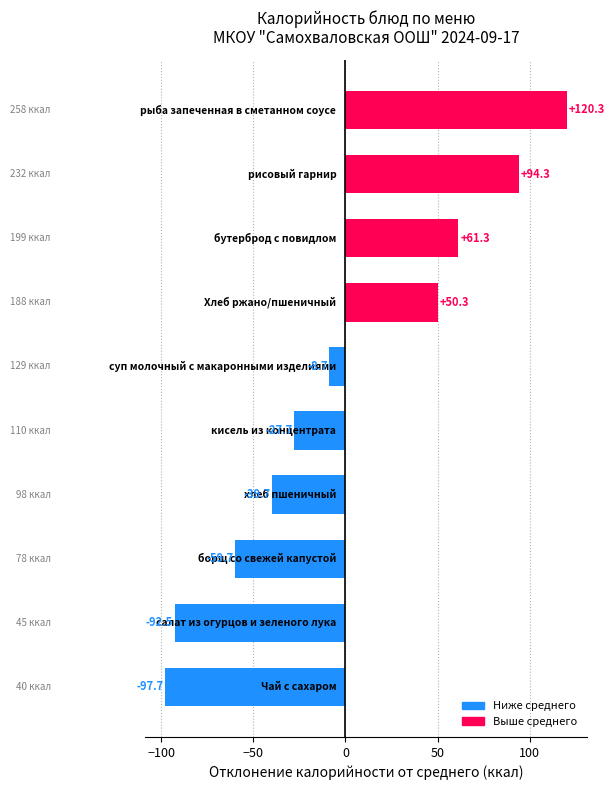

What is the difference between the maximum and minimum values?

218.0